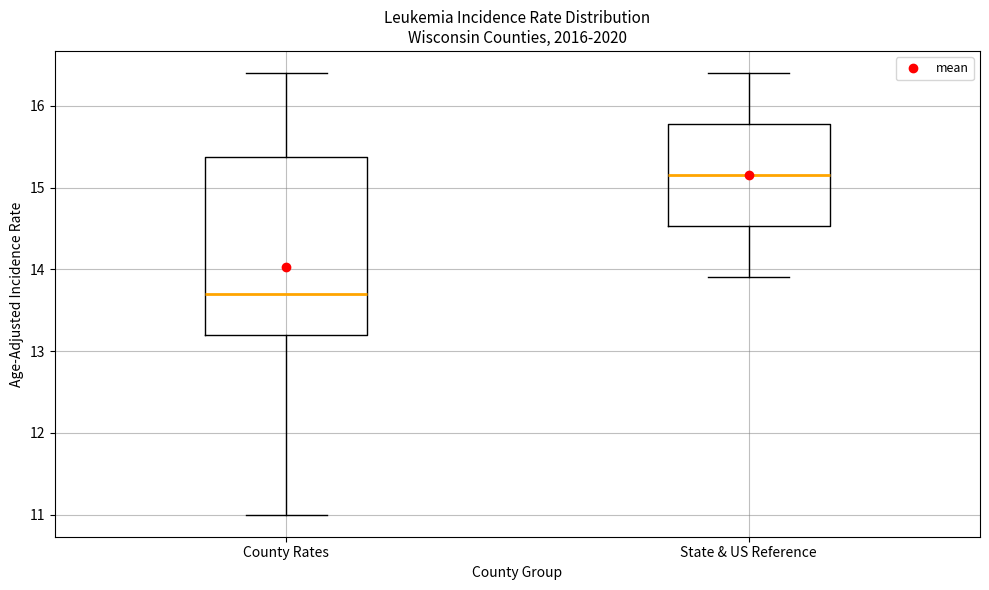

Reading left to right, read every box against the y-axis: the position of its median line, the range the box covers, and the ends of its whiskers. The values are not printed on the chart, so give them approximately, as read against the axis.

County Rates: median 13.7, box 13.2 to 15.4, whiskers 11.0 to 16.4
State & US Reference: median 15.2, box 14.5 to 15.8, whiskers 13.9 to 16.4